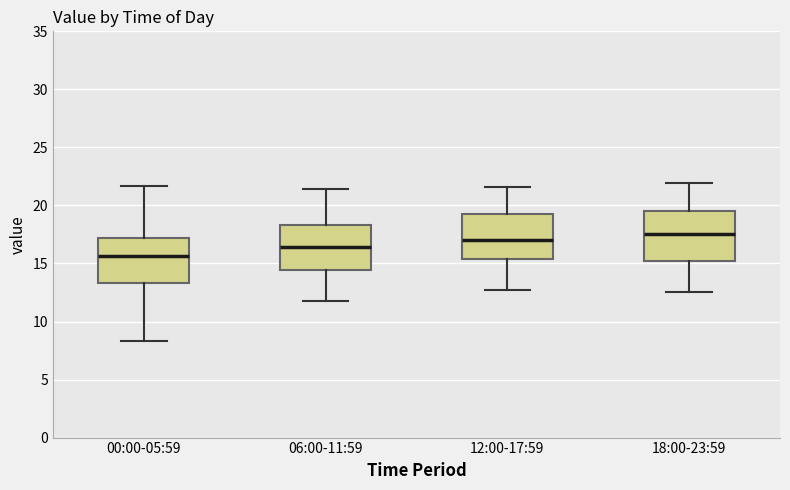

Which box's median line is the highest?

18:00-23:59